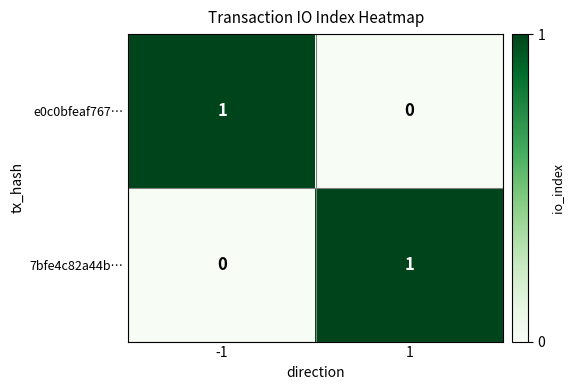

What is the spread (max minus min) of values at 1?

1